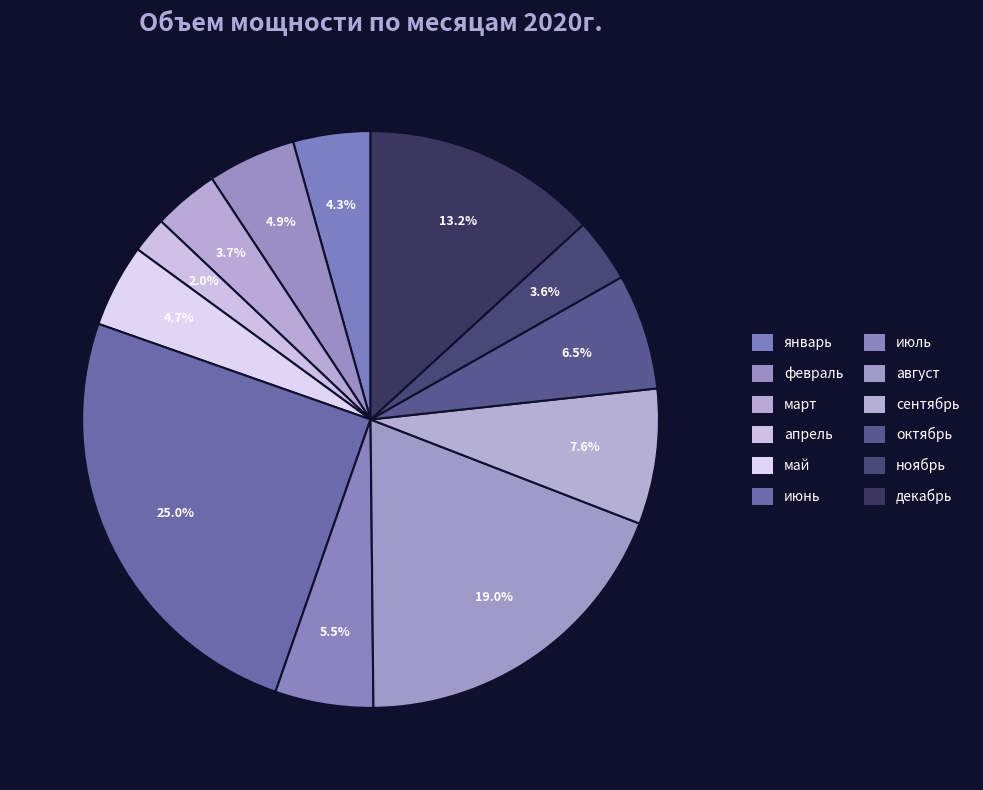

Do февраль and ноябрь together represent more than half of the pie?

No